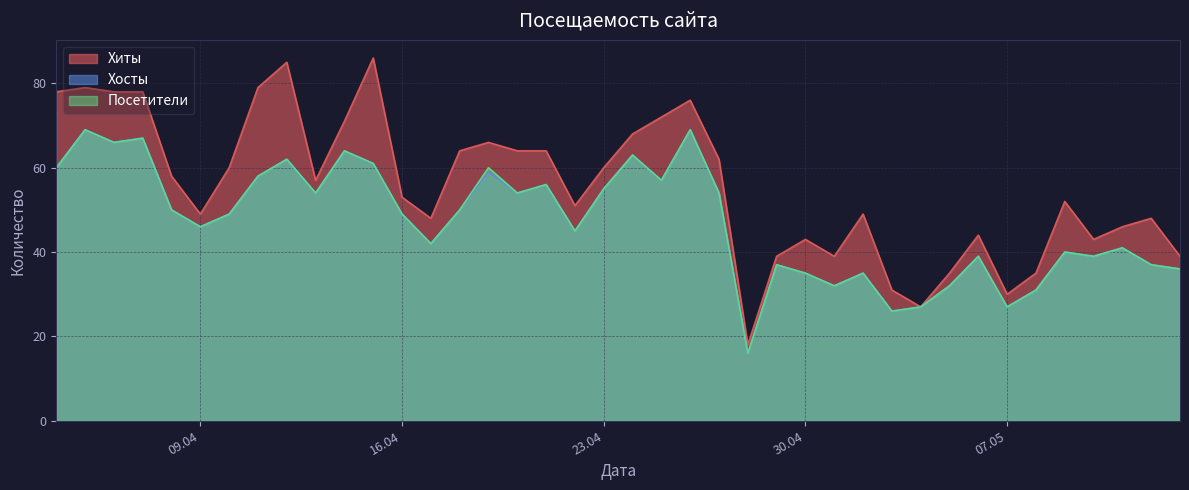

The value of Хиты at 2024-05-11 is 46. True or false?

True